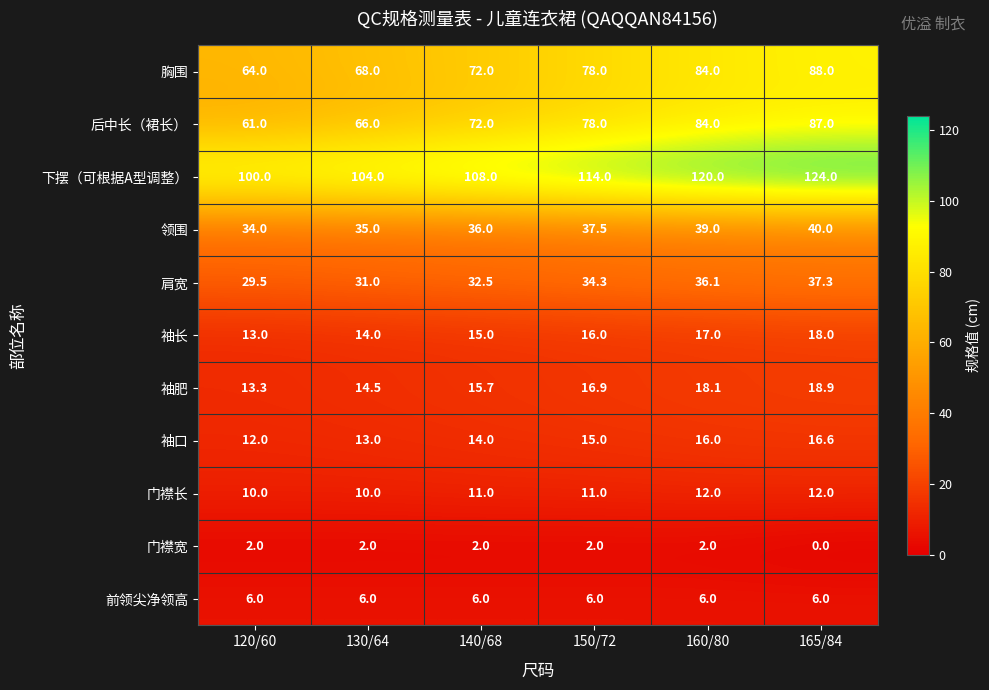

List the labels in order of 后中长（裙长） value, smallest first.

120/60, 130/64, 140/68, 150/72, 160/80, 165/84